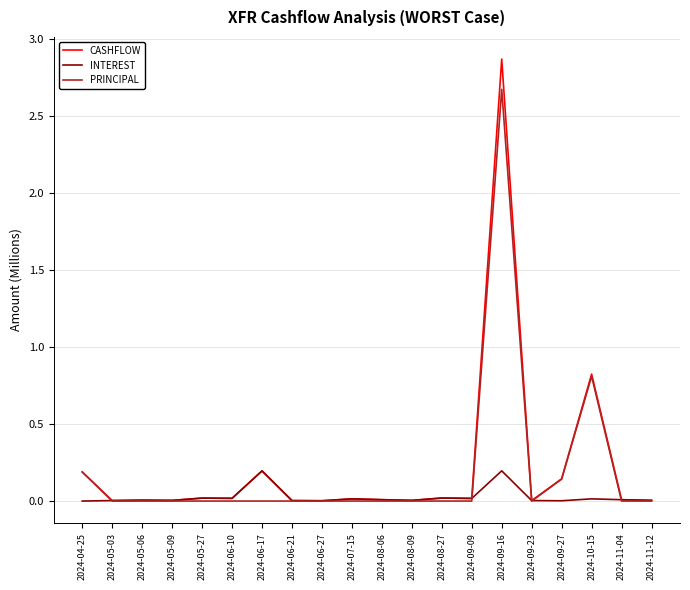

Which series has the largest range (max minus min)?

CASHFLOW